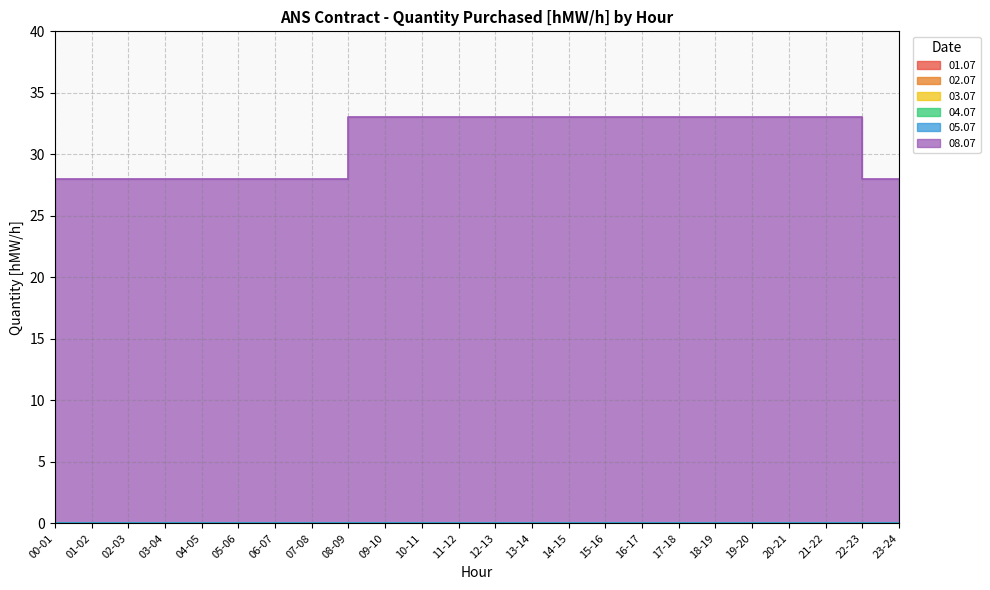

Does the chart have visible grid lines?

Yes